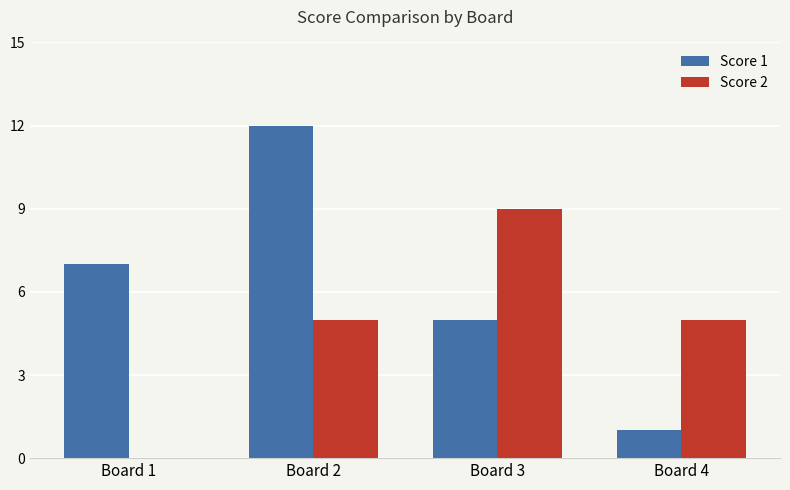

Reading left to right, list all the values displayed in this chart.

Score 1: Board 1=7	Board 2=12	Board 3=5	Board 4=1
Score 2: Board 1=0	Board 2=5	Board 3=9	Board 4=5